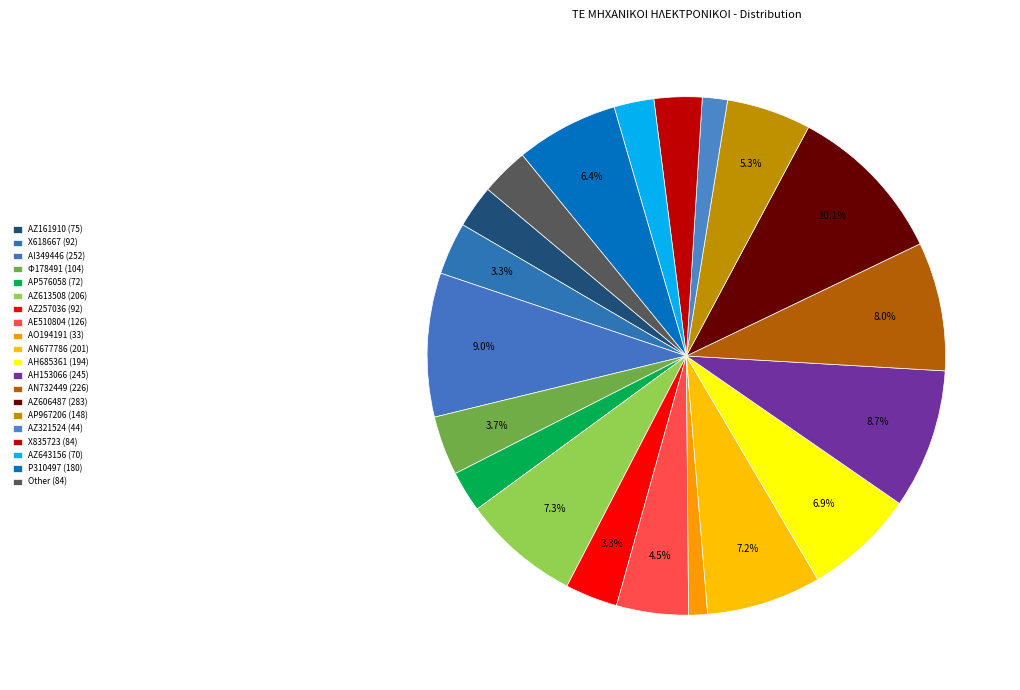

To the nearest percent, what percentage of the pie is ΑΖ257036?

3%